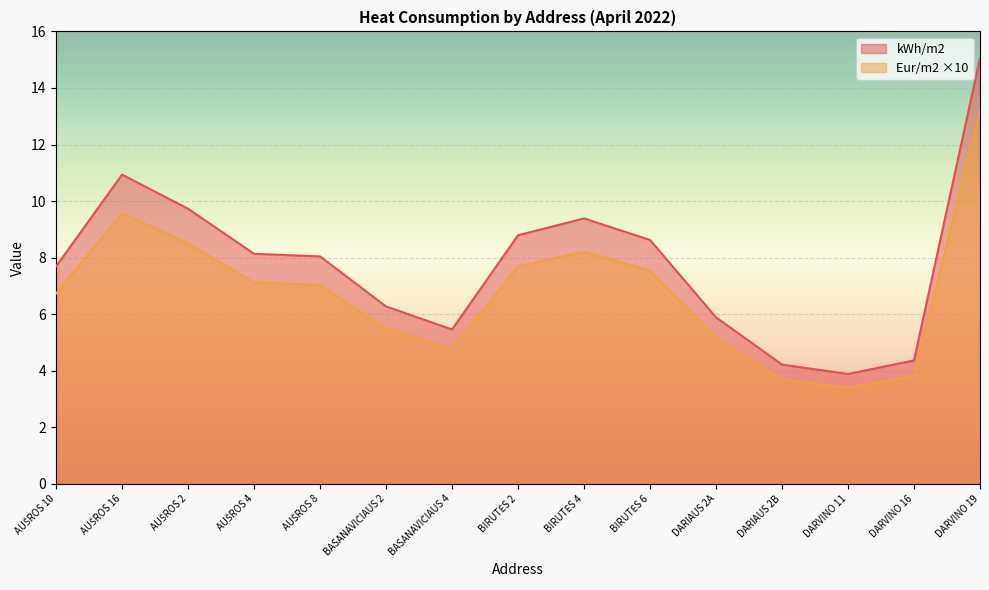

At which category does kWh/m2 reach its first local valley?

BASANAVIČIAUS 4